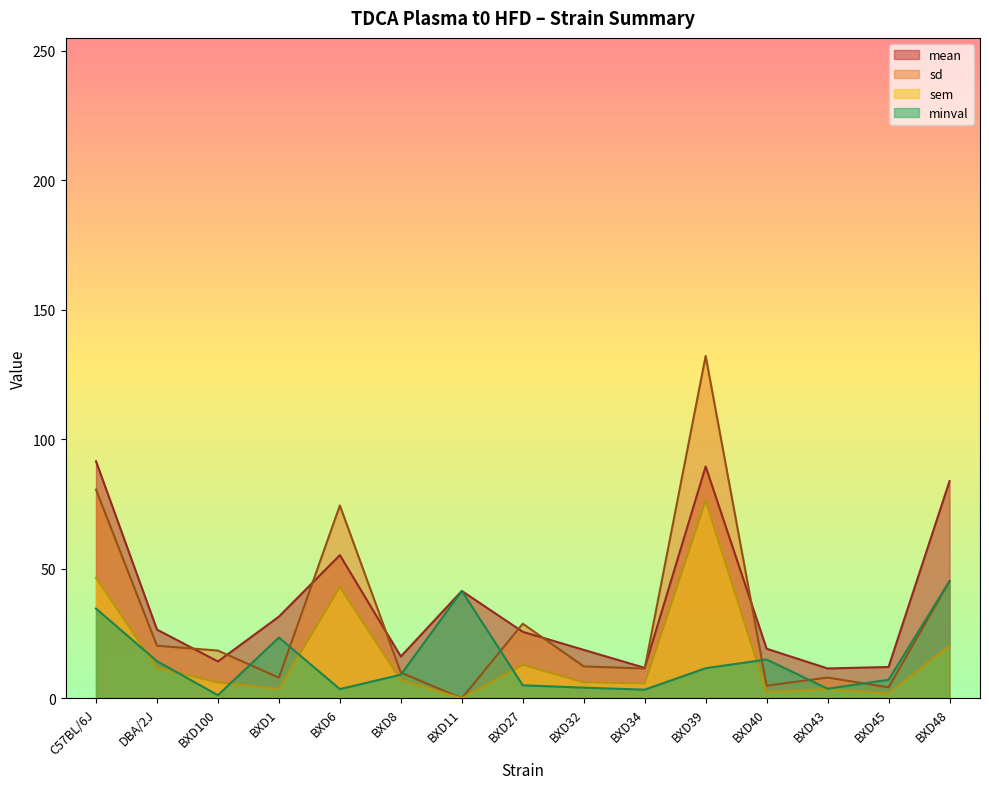

Which series has the widest spread of values?

sd